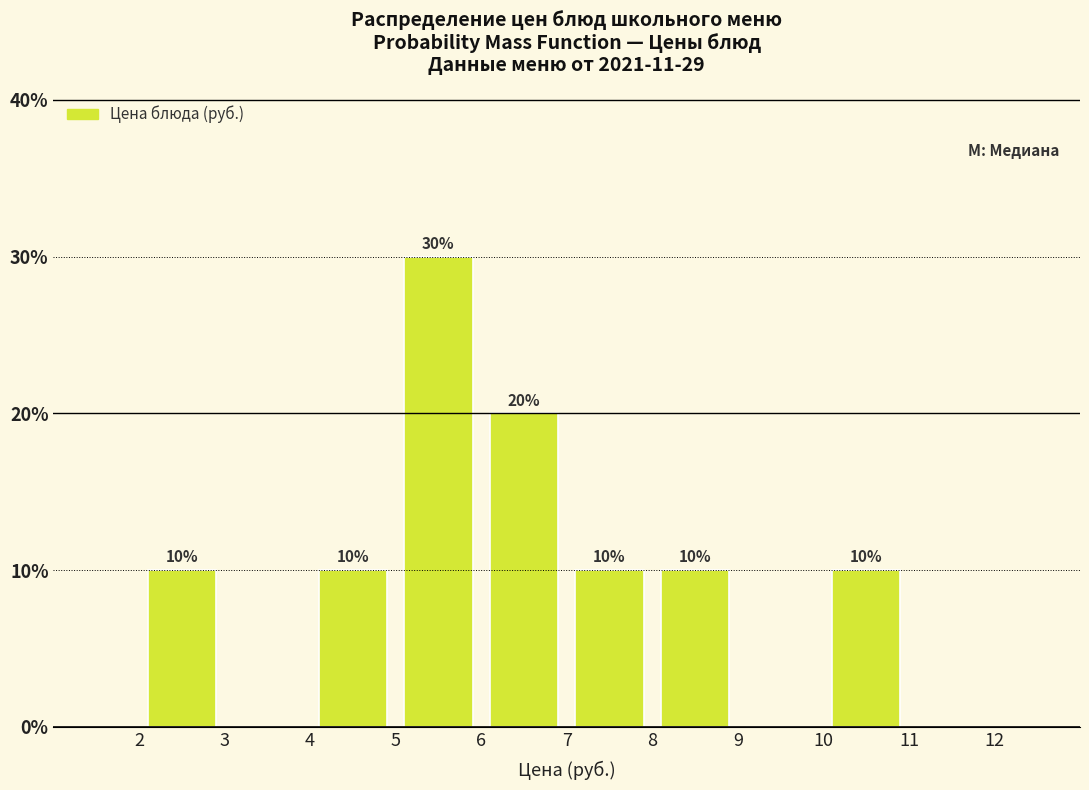

Over which range of the x-axis is the bar tallest?

5 to 6